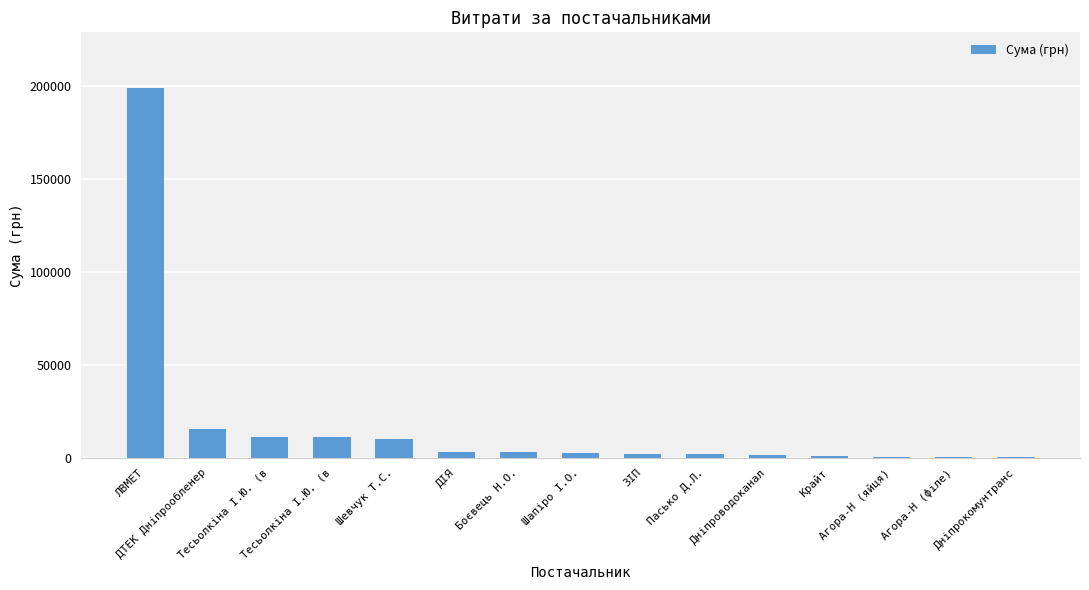

How many categories are shown in the chart?

15